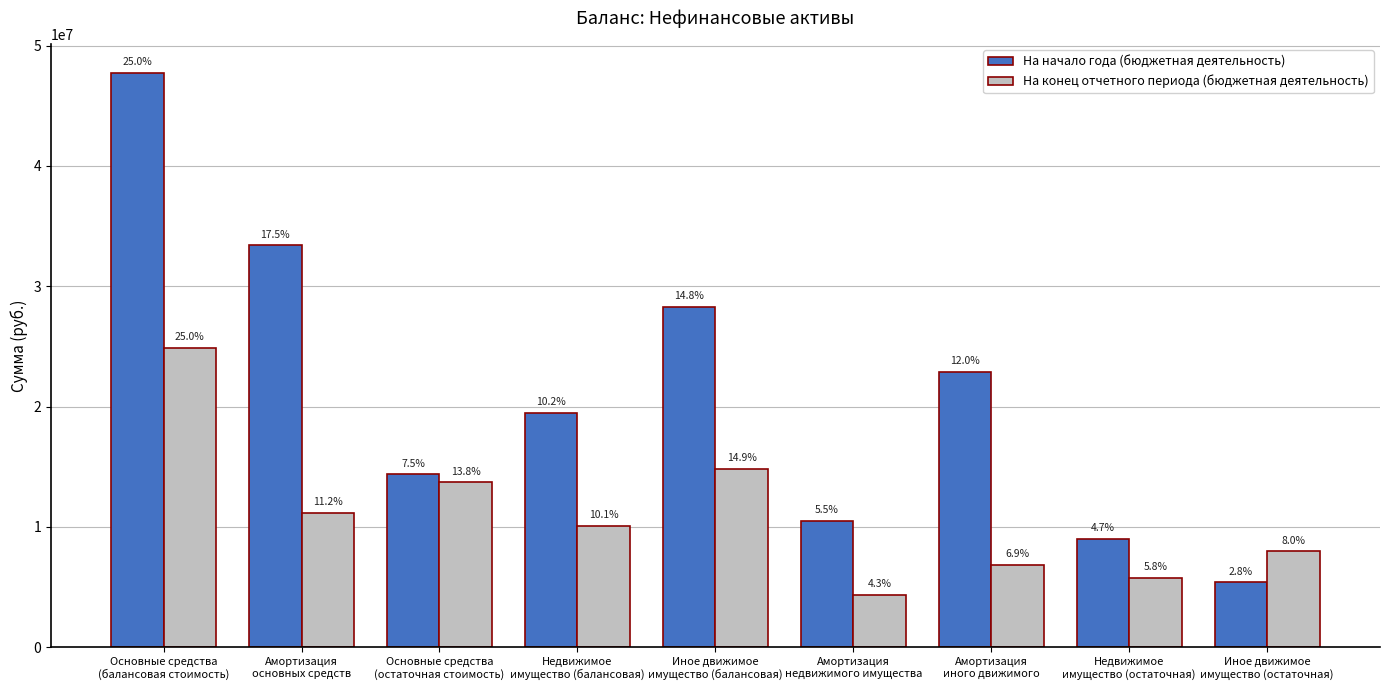

The На конец отчетного периода (бюджетная деятельность) series shows 1591923.7 at Амортизация
недвижимого имущества. True or false?

False